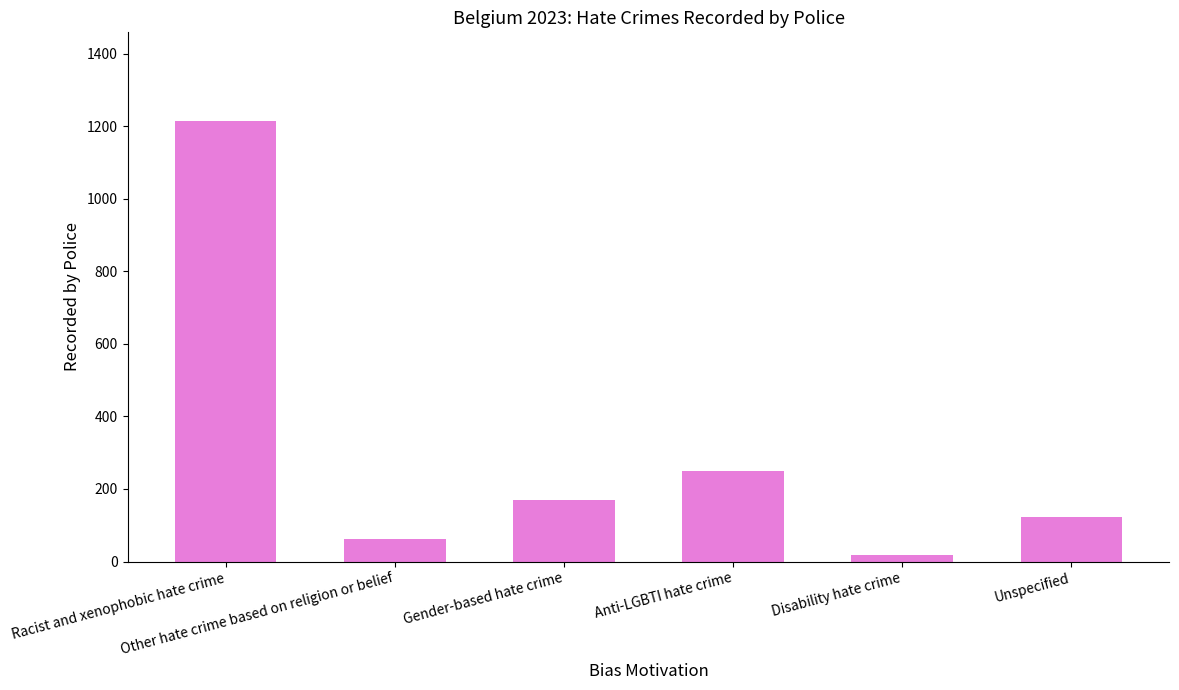

What is the greatest value displayed?

1216